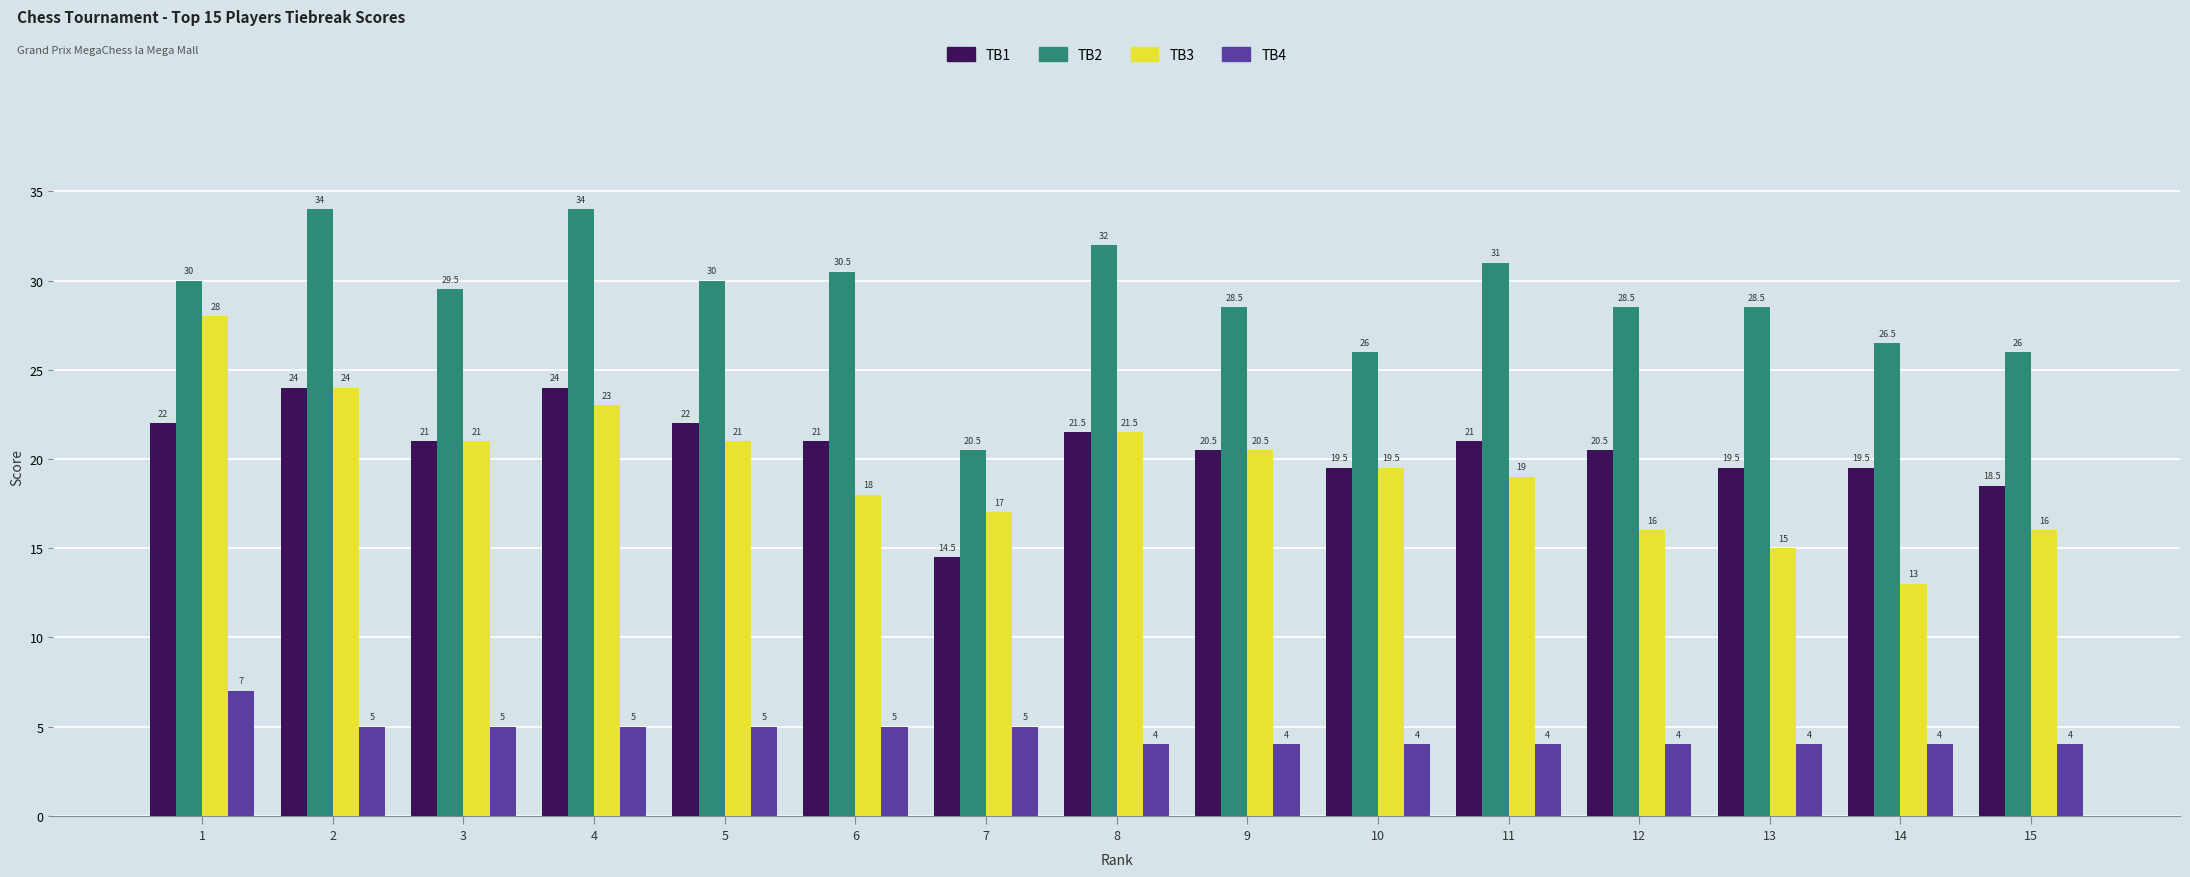

How many bars are there in each group?

4